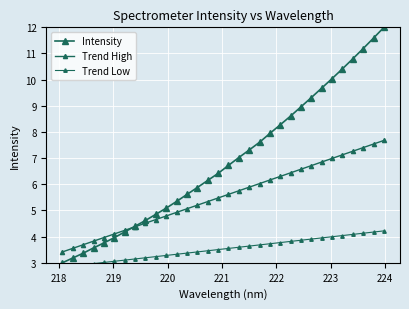

True or false: Trend High has a value of 2.8 at 222.

False